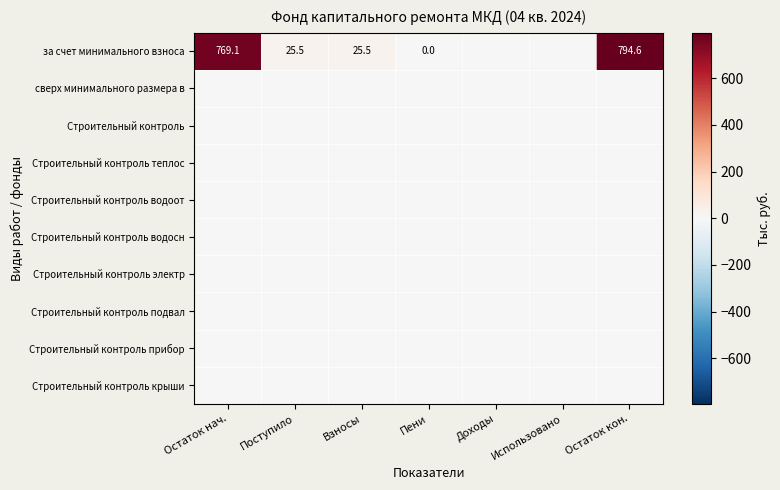

Which label corresponds to the smallest value in the chart?

Доходы